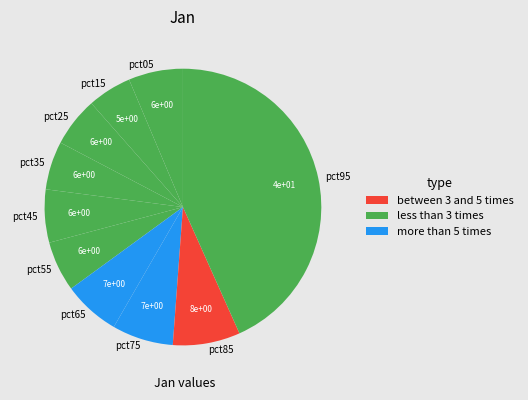

Is the sum of pct25 and pct05 greater than half?

No